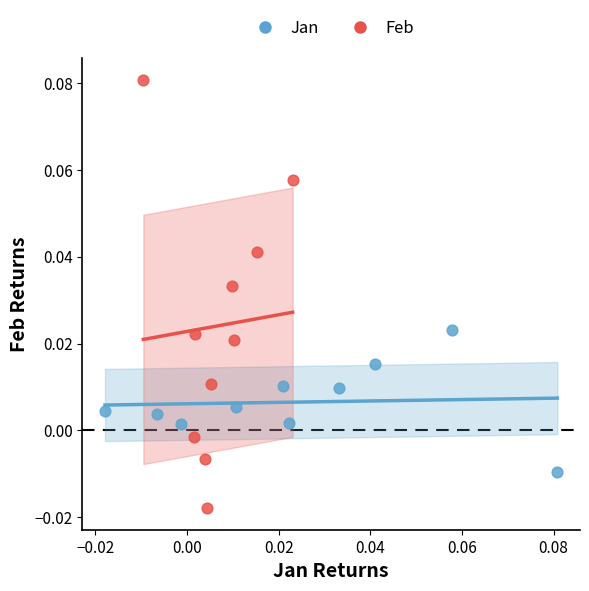

Which series reaches the minimum Y coordinate?

Feb